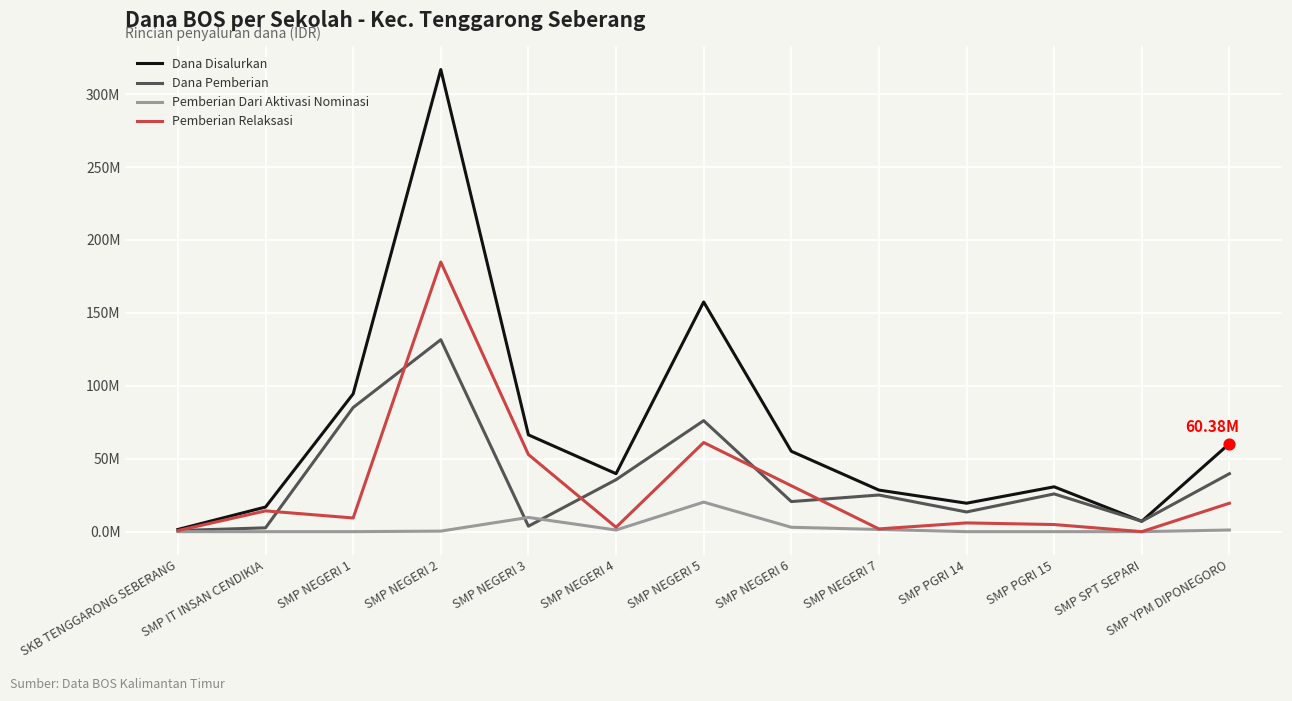

Which series has the largest total across all categories?

Dana Disalurkan